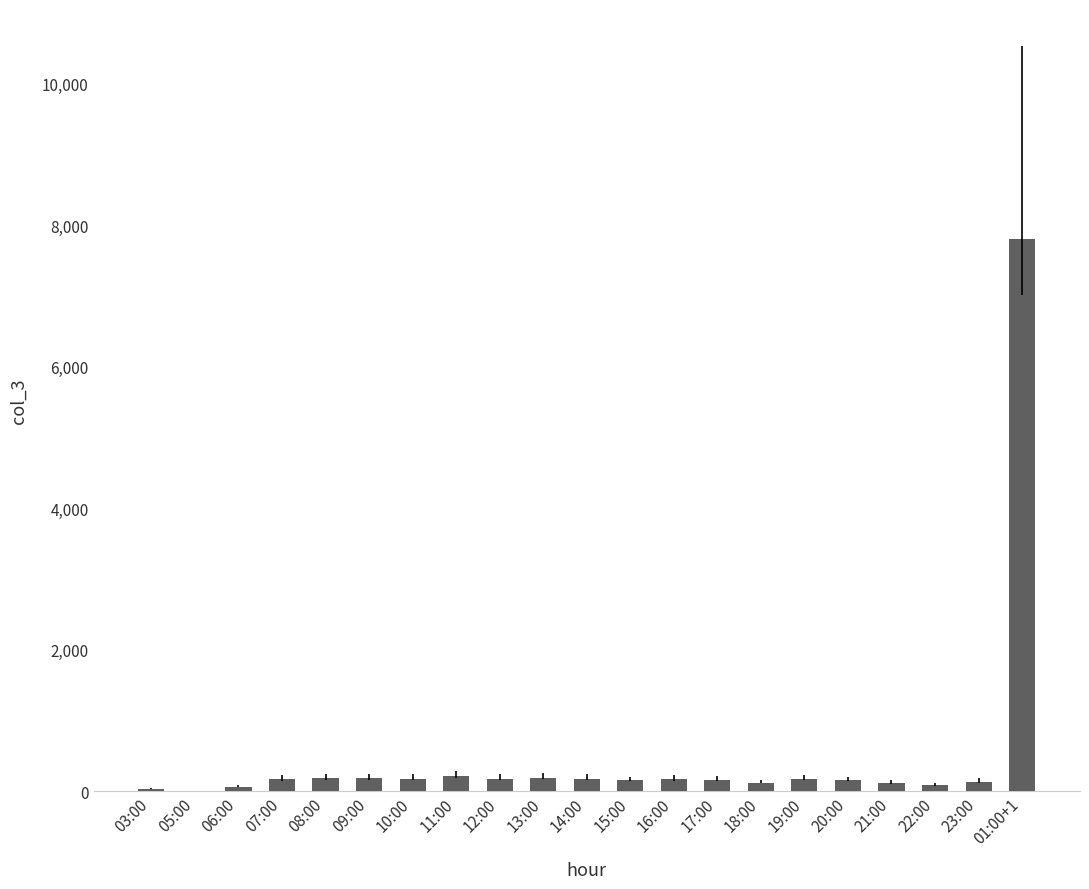

What is the maximum value shown in the chart?

7802